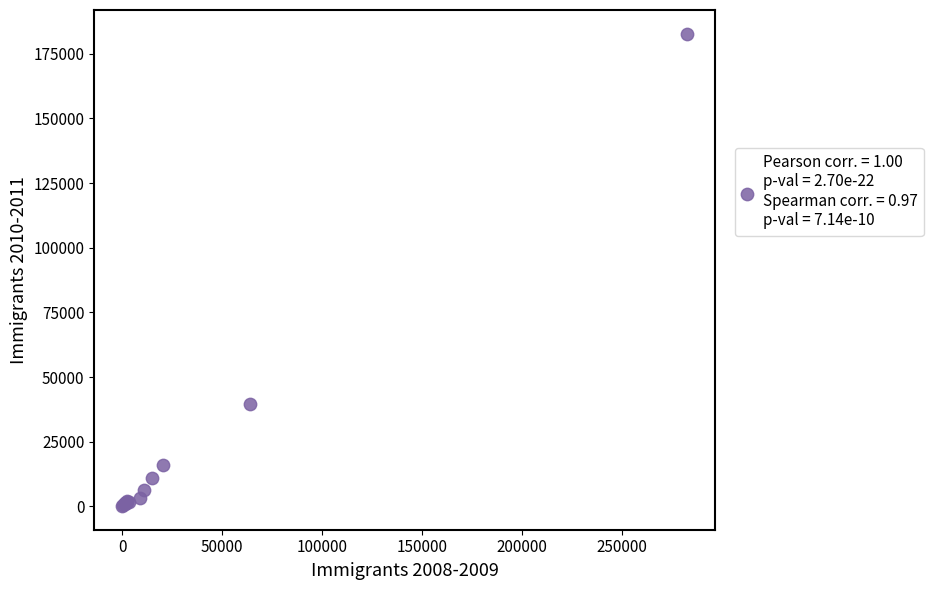

What Y value in the scatter plot is closest to 91439?

39473